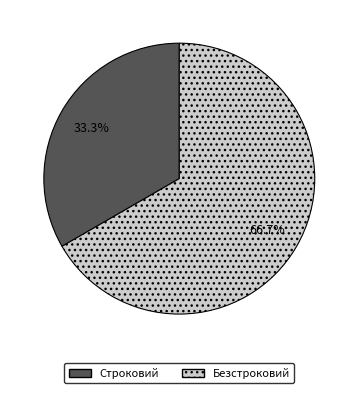

What is the ratio of the value at Безстроковий to the value at Строковий?

2.0